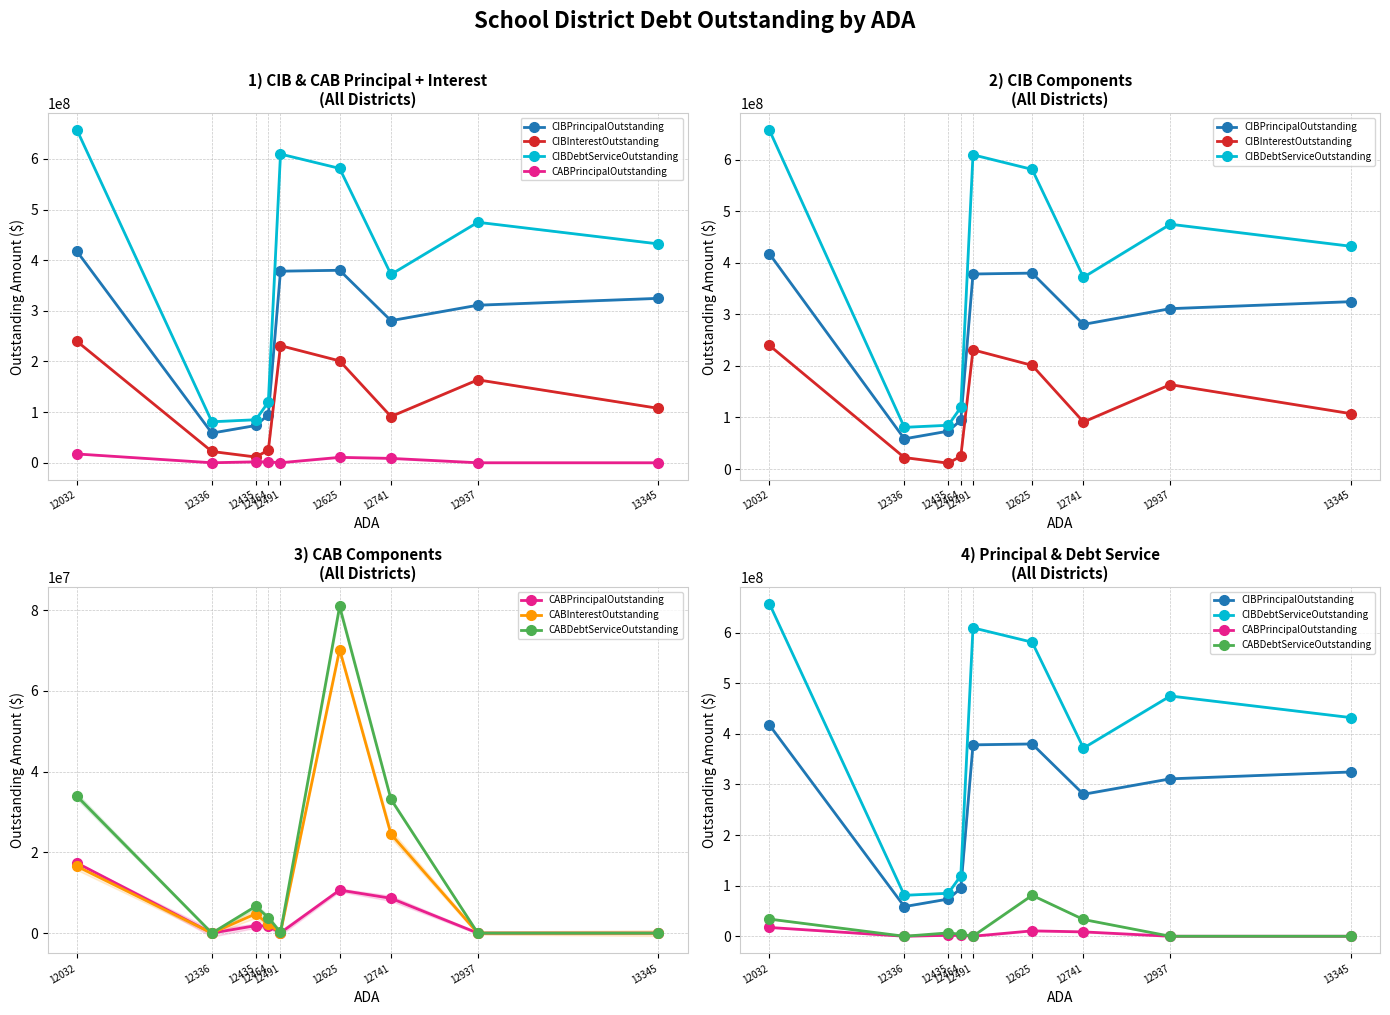

Reading left to right, extract all data points from this chart.

CIBPrincipalOutstanding: 417405000.0	58624000.0	73575000.0	94833000.0	378325000.0	380105000.0	280620000.0	311140000.0	324710000.0
CIBInterestOutstanding: 239748500.0	22295339.5	11390472.5	24997230.7	231275616.2	201174718.2	91329787.5	163769460.1	107449409.8
CIBDebtServiceOutstanding: 657153500.0	80919339.5	84965472.5	119830230.7	609600616.2	581279718.2	371949787.5	474909460.1	432159409.8
CABPrincipalOutstanding: 17368089.5	0.0	1844994.4	1704960.0	65000.0	10660035.4	8620590.5	0.0	0.0
CABInterestOutstanding: 16541910.5	0.0	4790005.5	2135040.0	135000.0	70234964.6	24519409.5	0.0	0.0
CABDebtServiceOutstanding: 33910000.0	0.0	6635000.0	3840000.0	200000.0	80895000.0	33140000.0	0.0	0.0